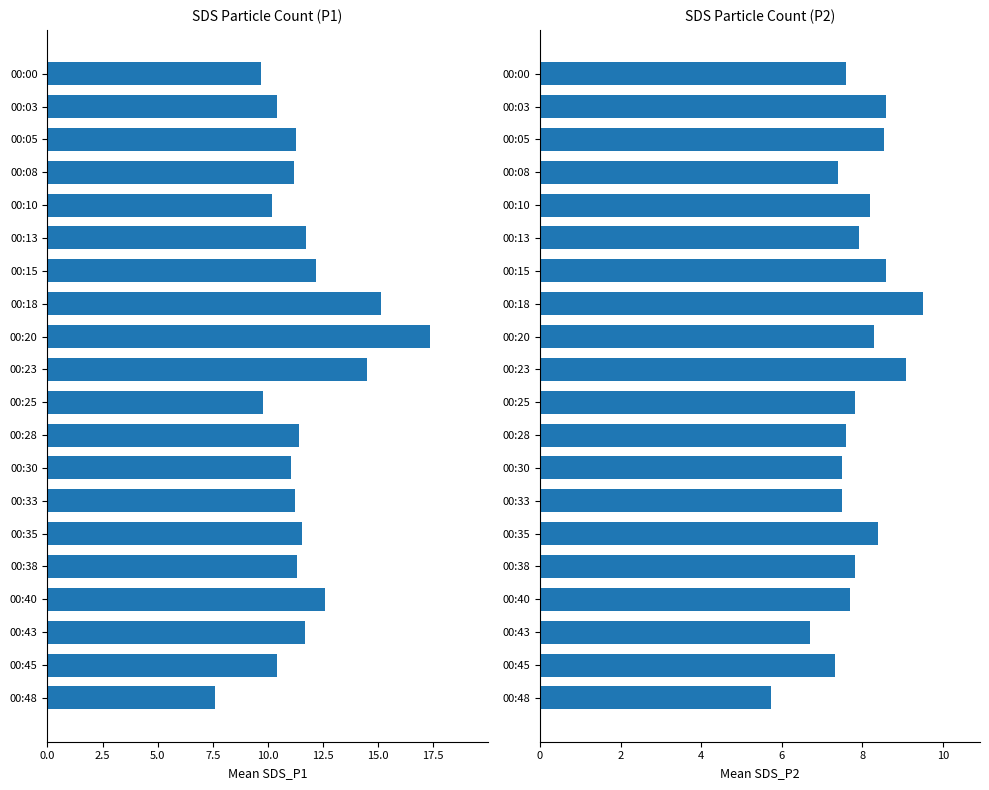

How many bars are there in each group?

2